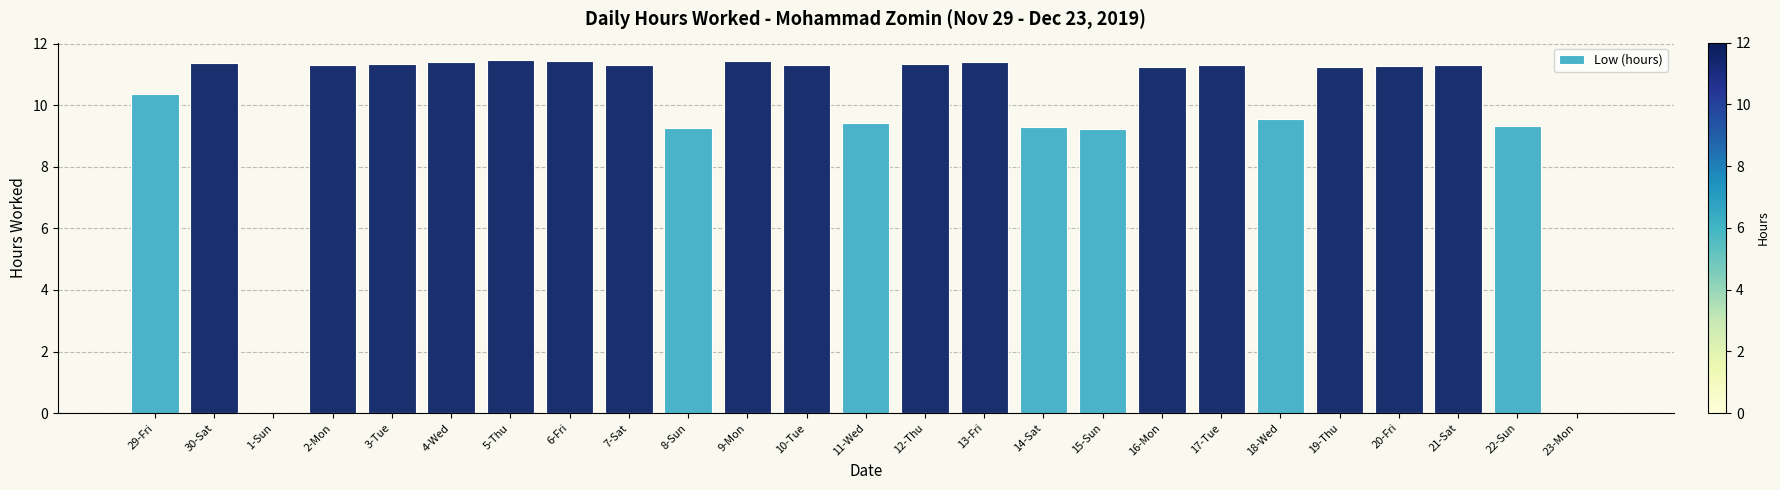

What value does the data have at 17-Tue?

11.3